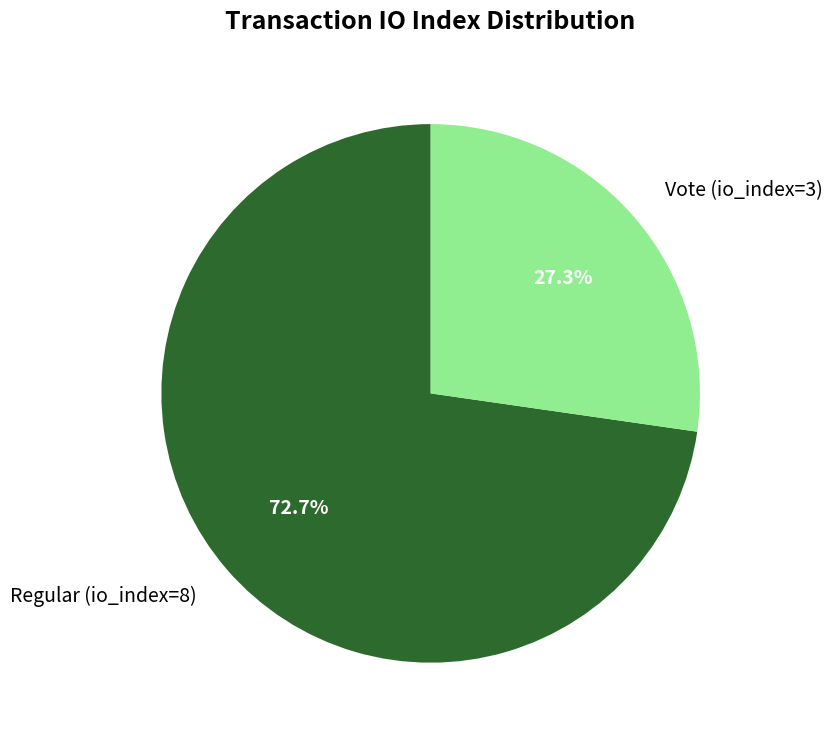

Count the number of slices in the pie.

2